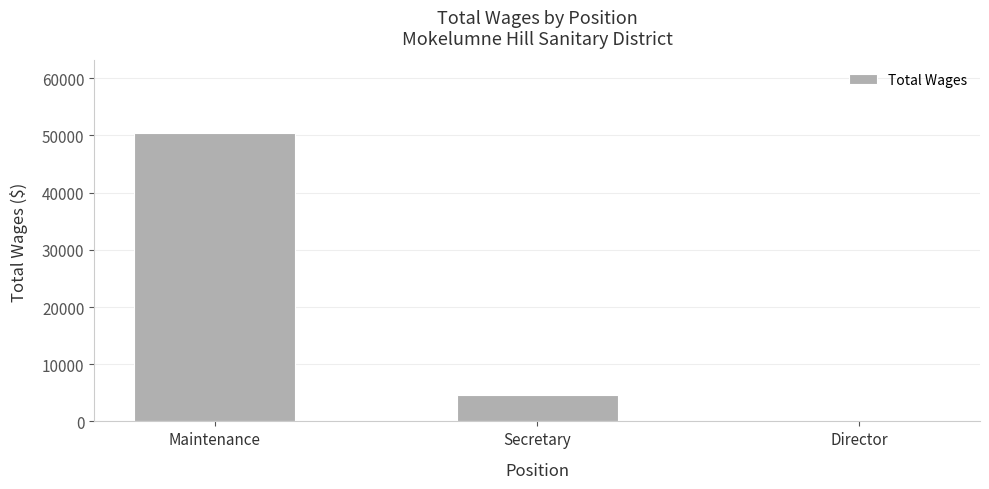

Reading left to right, transcribe all the data shown in this chart.

Maintenance=50496	Secretary=4550	Director=0